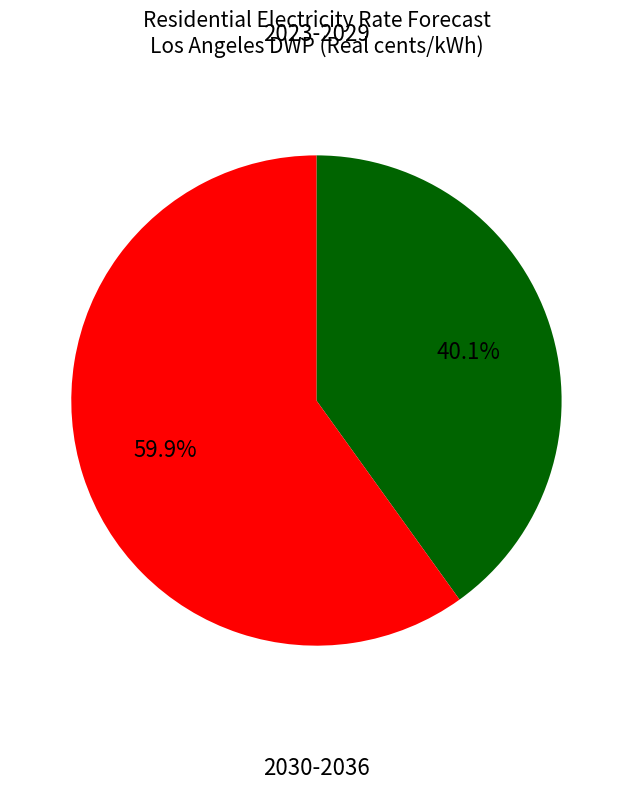

Does any single category account for the majority?

Yes